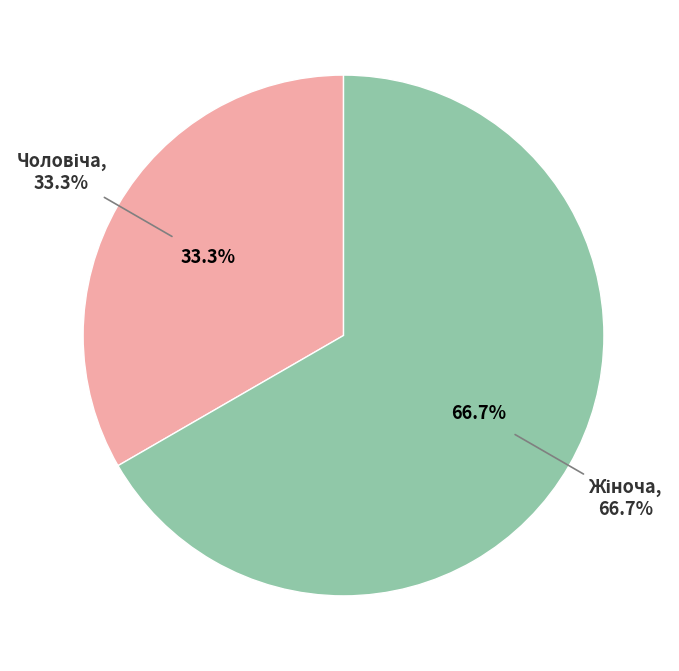

To the nearest percent, what portion does Чоловіча represent?

33%